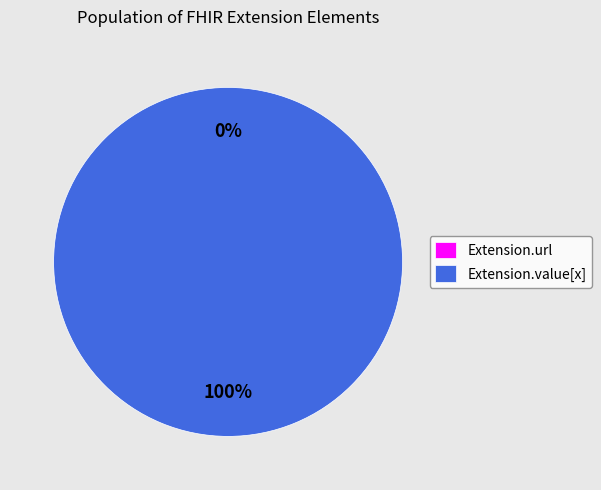

True or false: Extension.url accounts for 9% of the total.

False